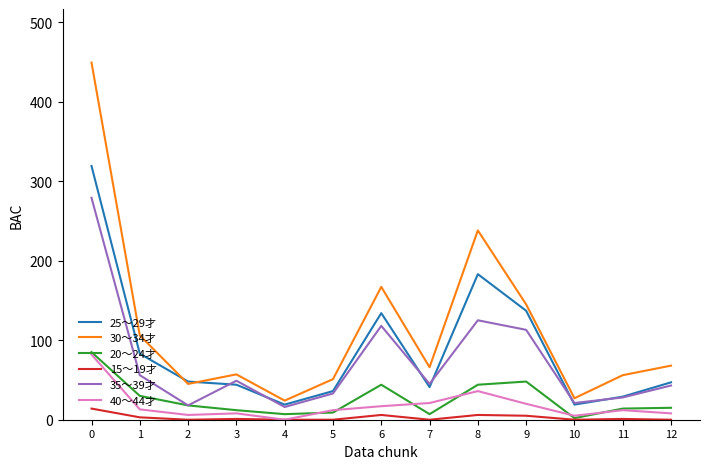

The value of 30～34才 at 4 is 24. True or false?

True